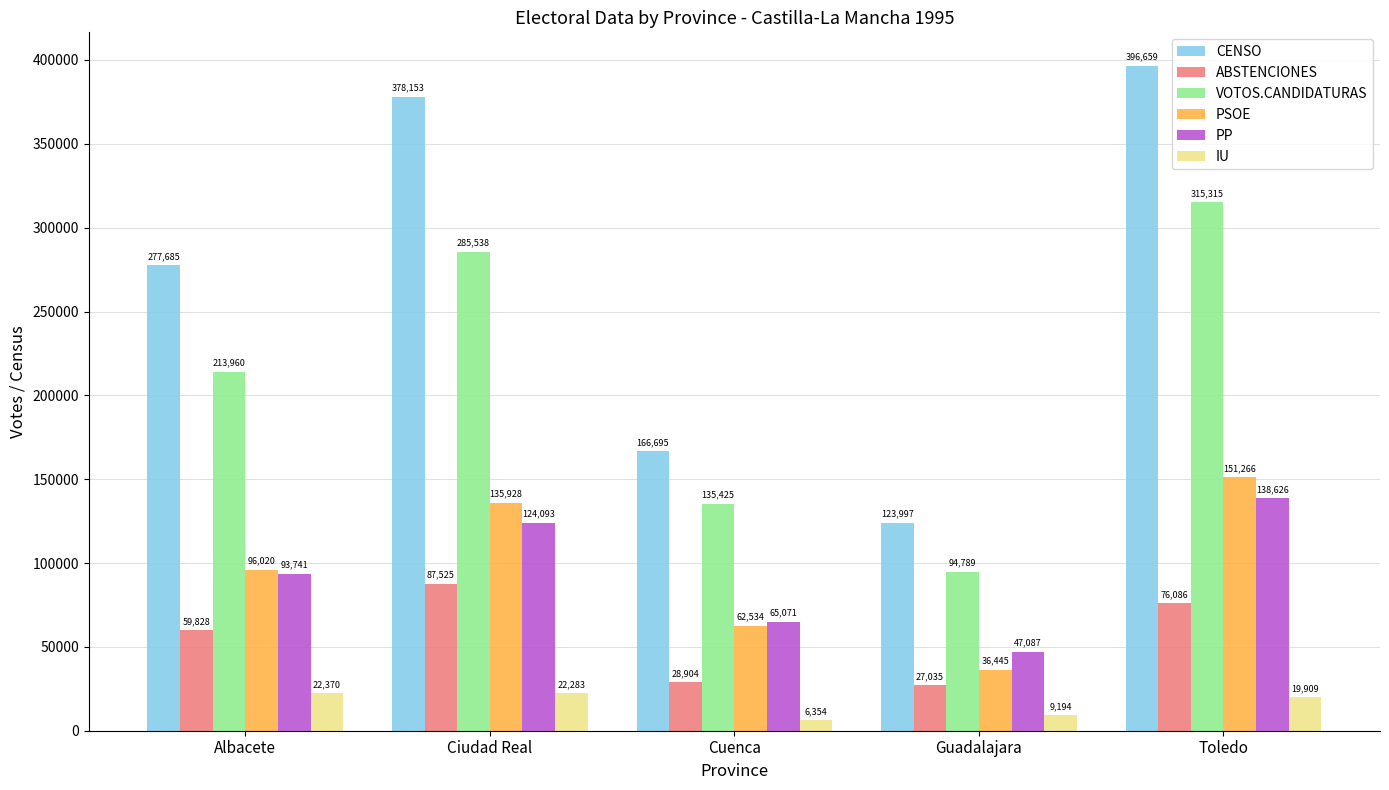

Which series has the largest total across all categories?

CENSO